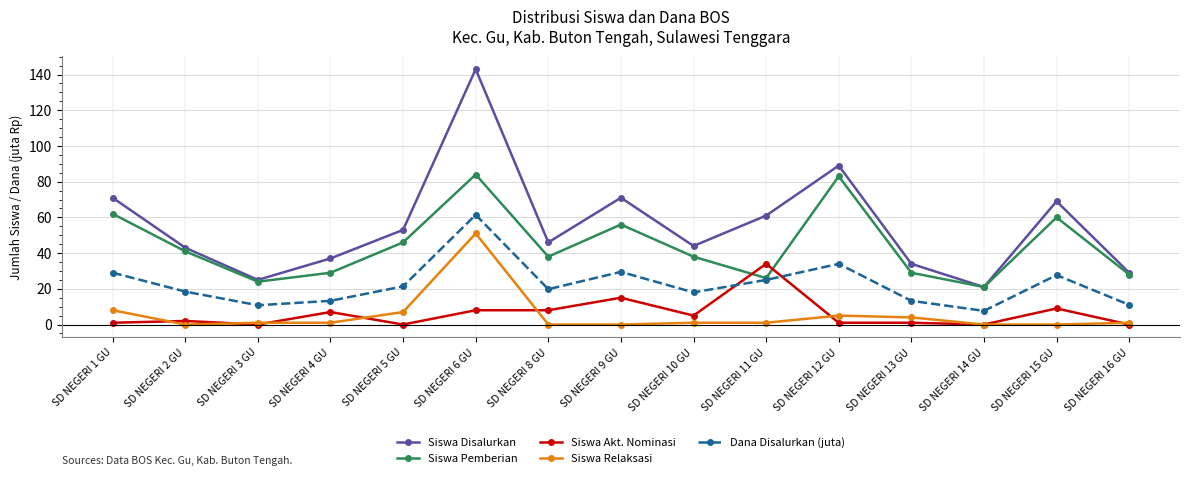

Which series has the largest total across all categories?

Siswa Disalurkan